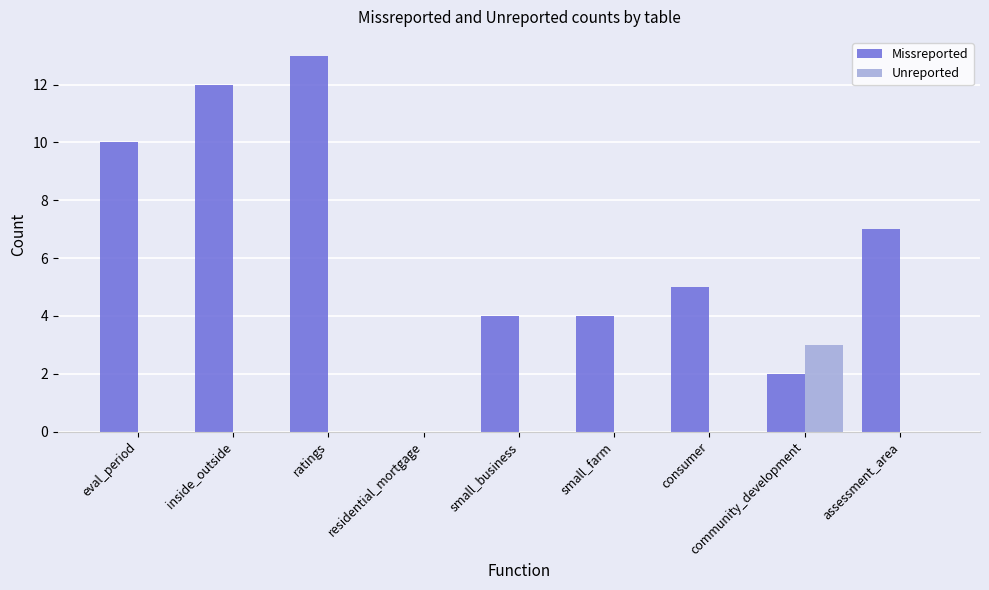

Between eval_period and assessment_area, which series saw the biggest shift?

Missreported